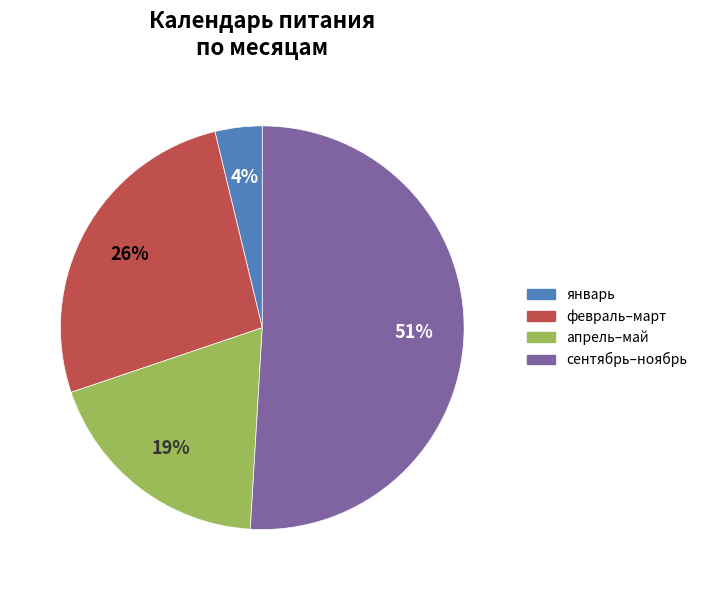

To the nearest percent, what is the average slice percentage?

25%